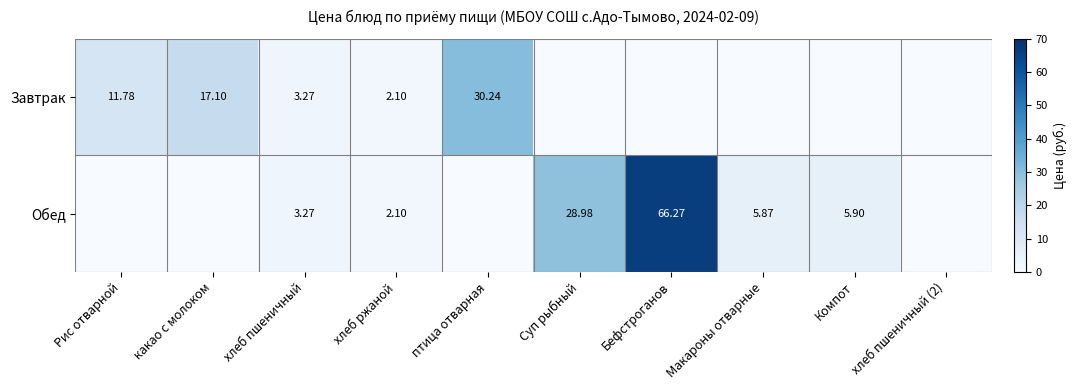

How many data points does each series have?

10